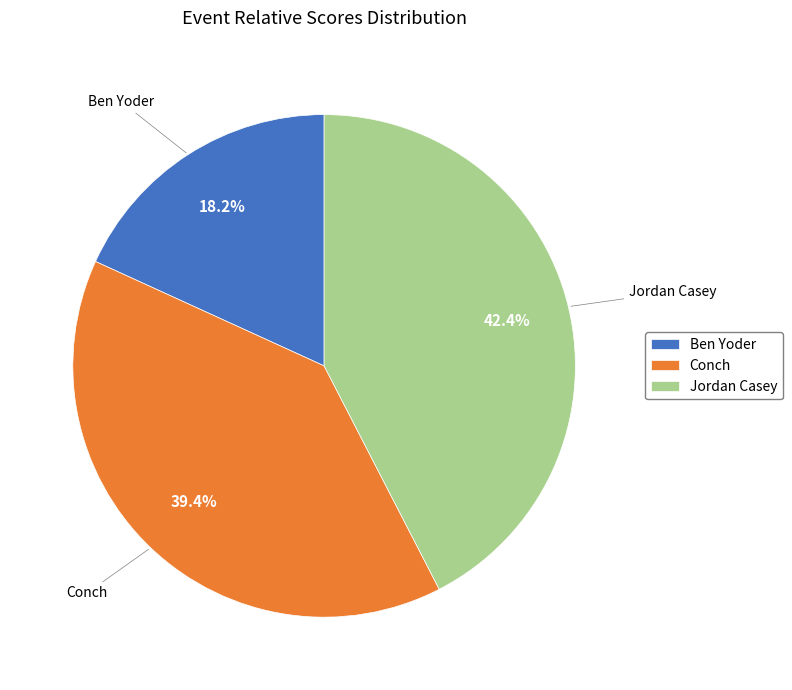

What is the ratio of the value at Jordan Casey to the value at Conch?

1.1